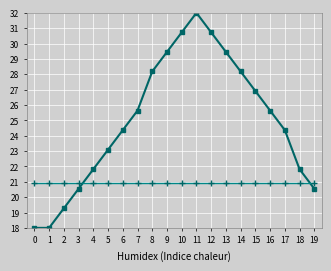

What is the spread (max minus min) of values at 15?

6.0